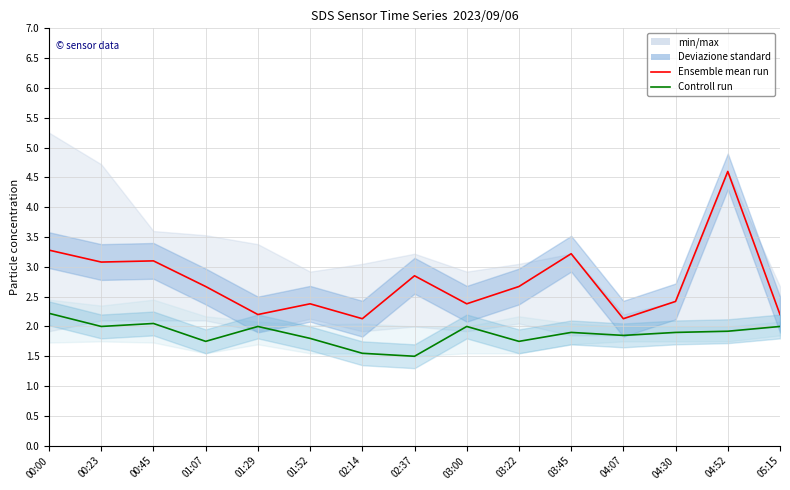

What is the label of the 1st point from the right?

05:15